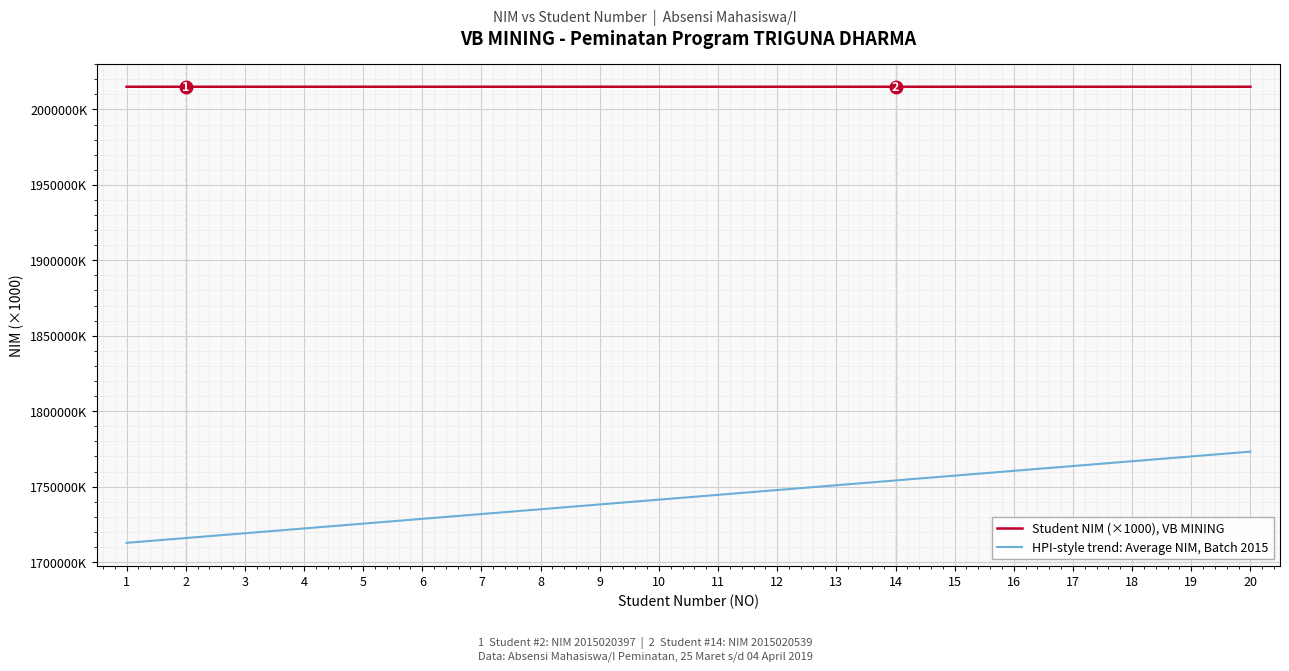

What is the greatest value displayed?

2015020.7